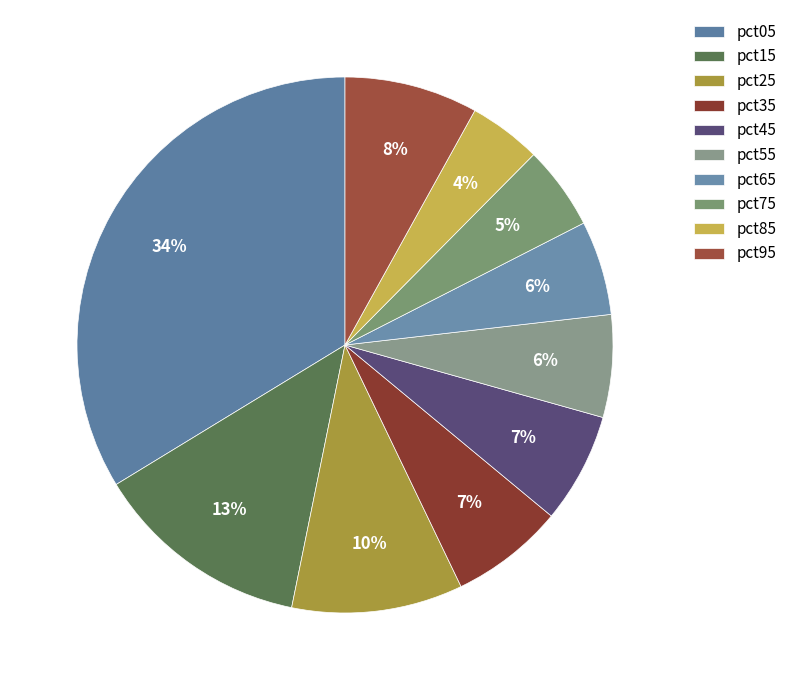

Which category has the biggest portion of the pie?

pct05